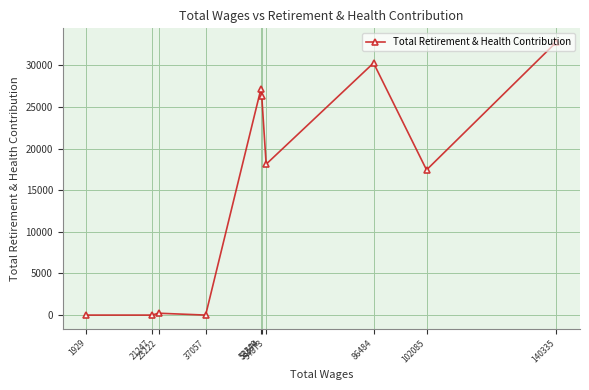

How many categories are shown in the chart?

10